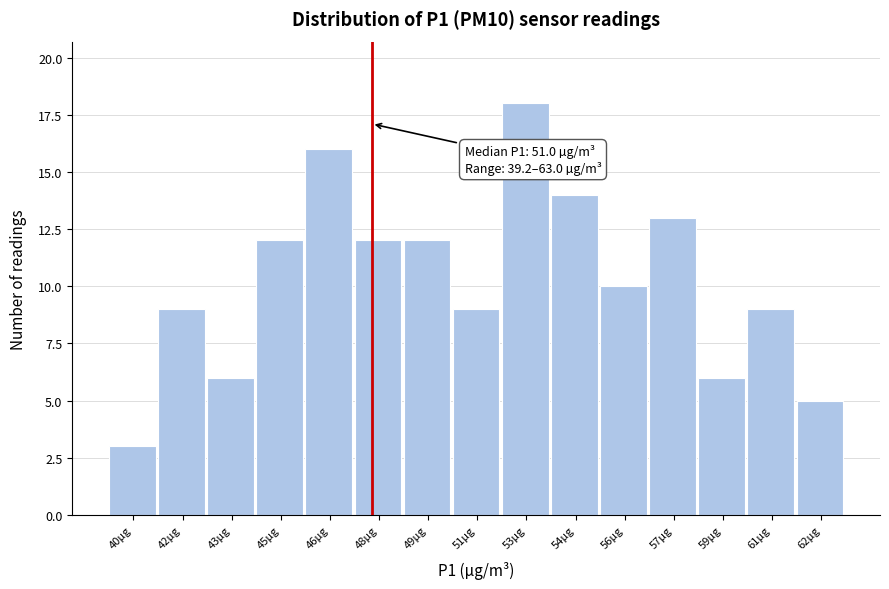

Reading right to left, list all the values displayed in this chart.

62µg=5	61µg=9	59µg=6	57µg=13	56µg=10	54µg=14	53µg=18	51µg=9	49µg=12	48µg=12	46µg=16	45µg=12	43µg=6	42µg=9	40µg=3